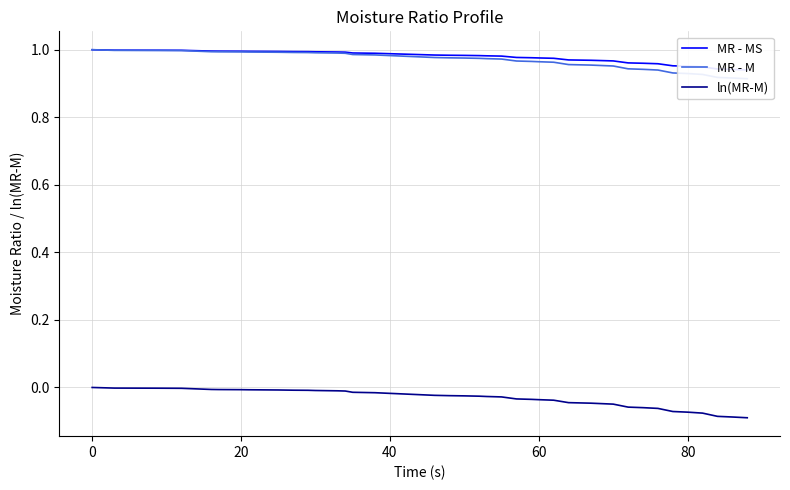

At how many categories does at least one series exceed 0?

40